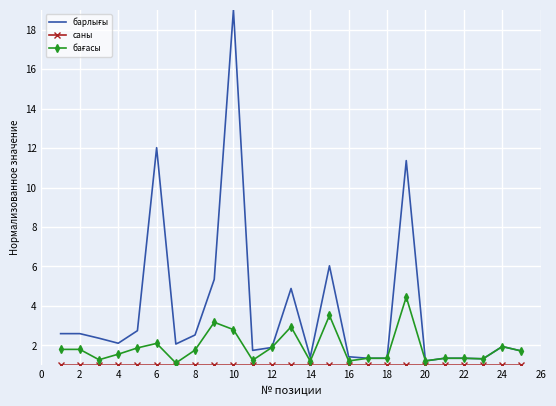

How many distinct data groups are displayed?

3